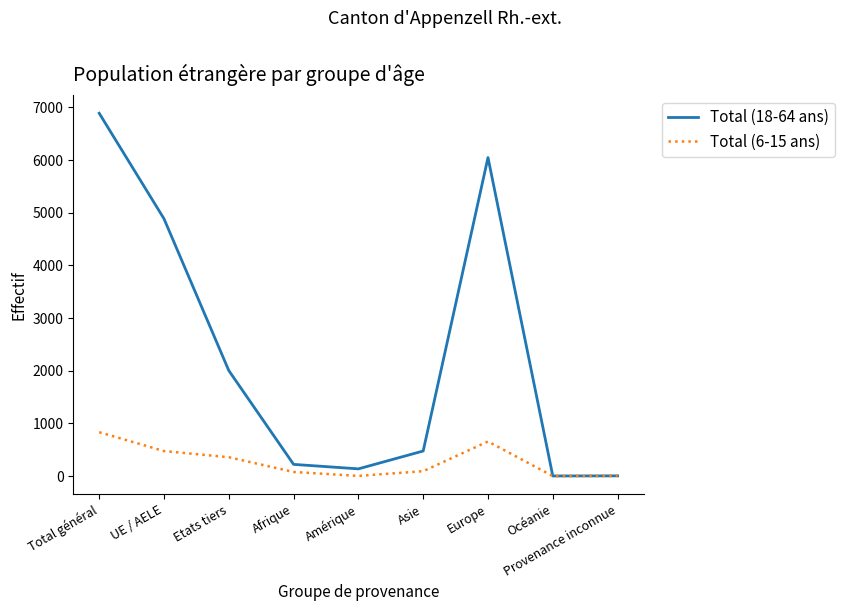

Does the chart have visible grid lines?

No